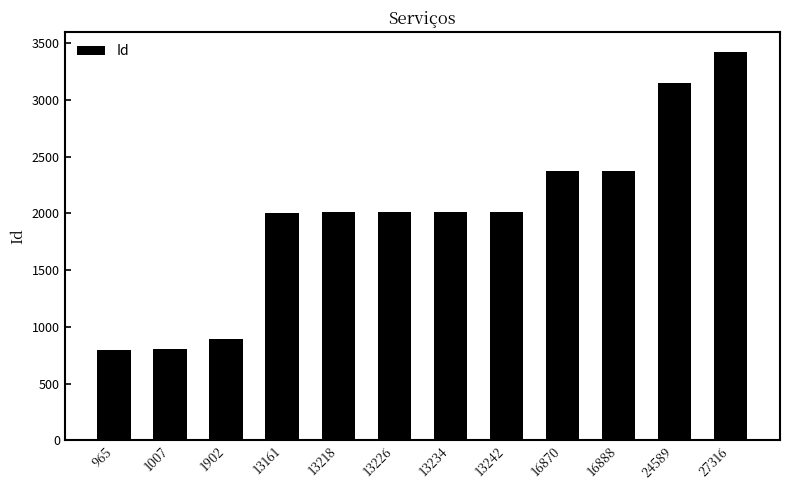

Which category has the highest value across all series?

27316